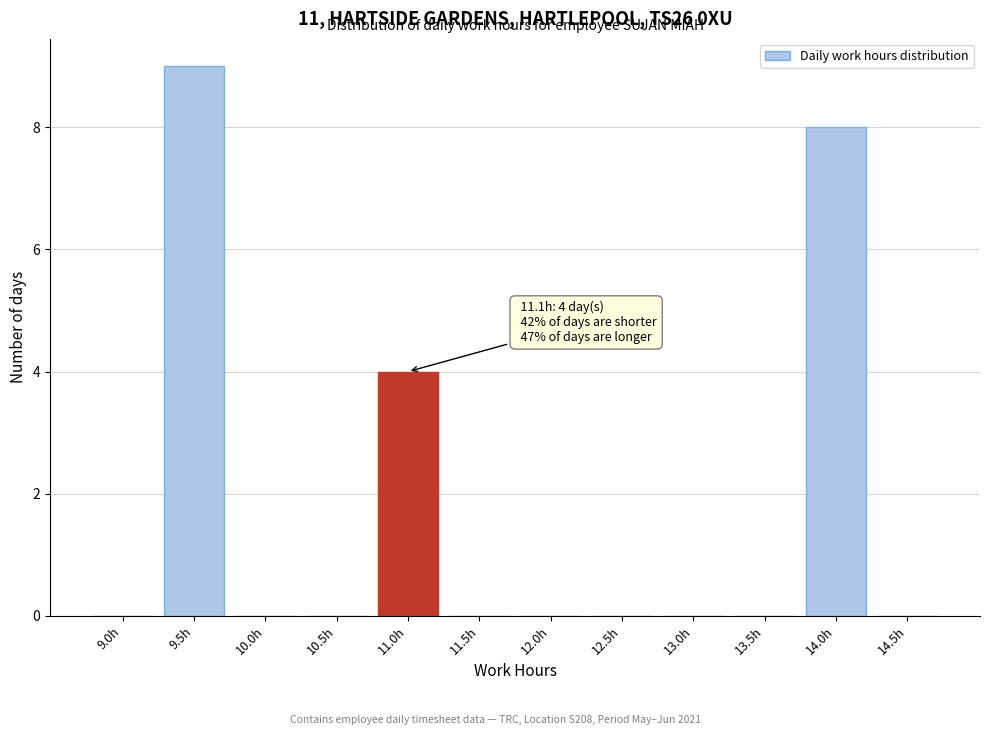

Reading right to left, extract all data points from this chart.

14.5h=0	14.0h=8	13.5h=0	13.0h=0	12.5h=0	12.0h=0	11.5h=0	11.0h=4	10.5h=0	10.0h=0	9.5h=9	9.0h=0